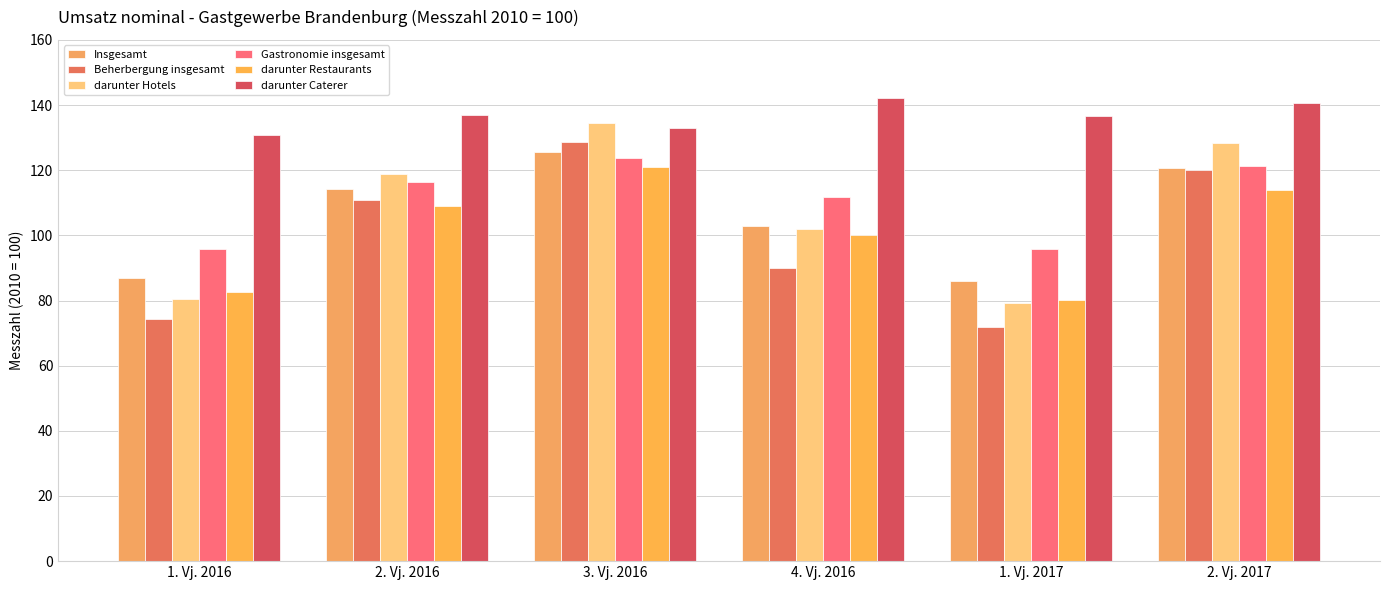

What position from the right is 2. Vj. 2017?

1